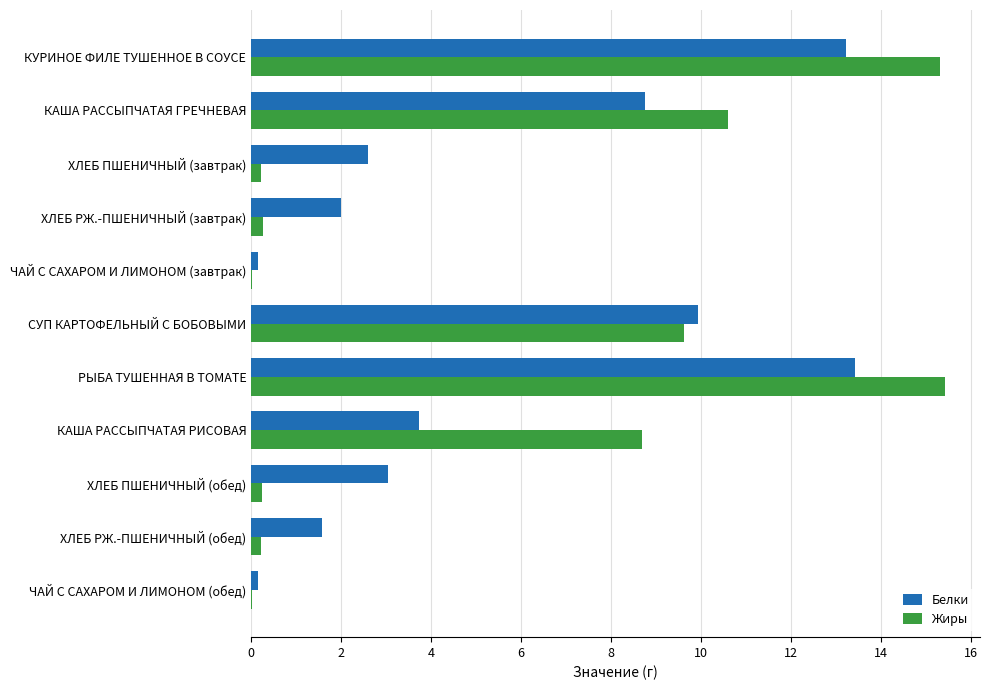

What is the sum of all Жиры values?

60.6